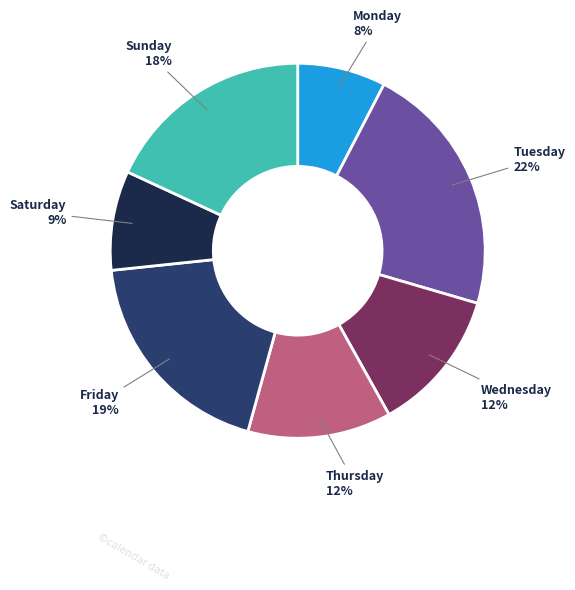

Does any single category account for the majority?

No